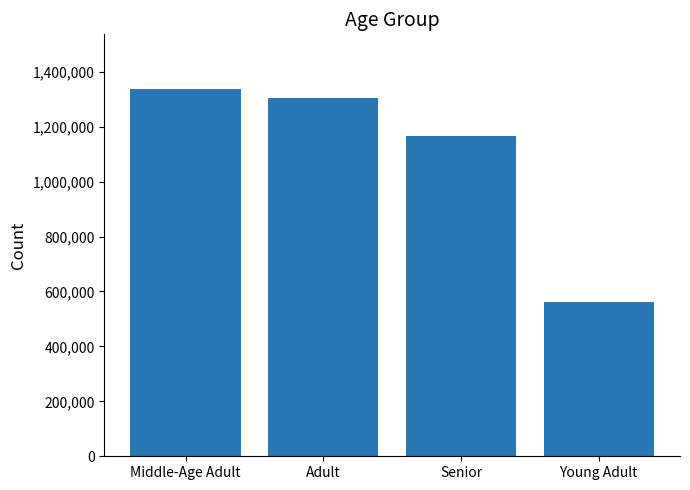

What is the value of the 2nd bar from the left?

1304397